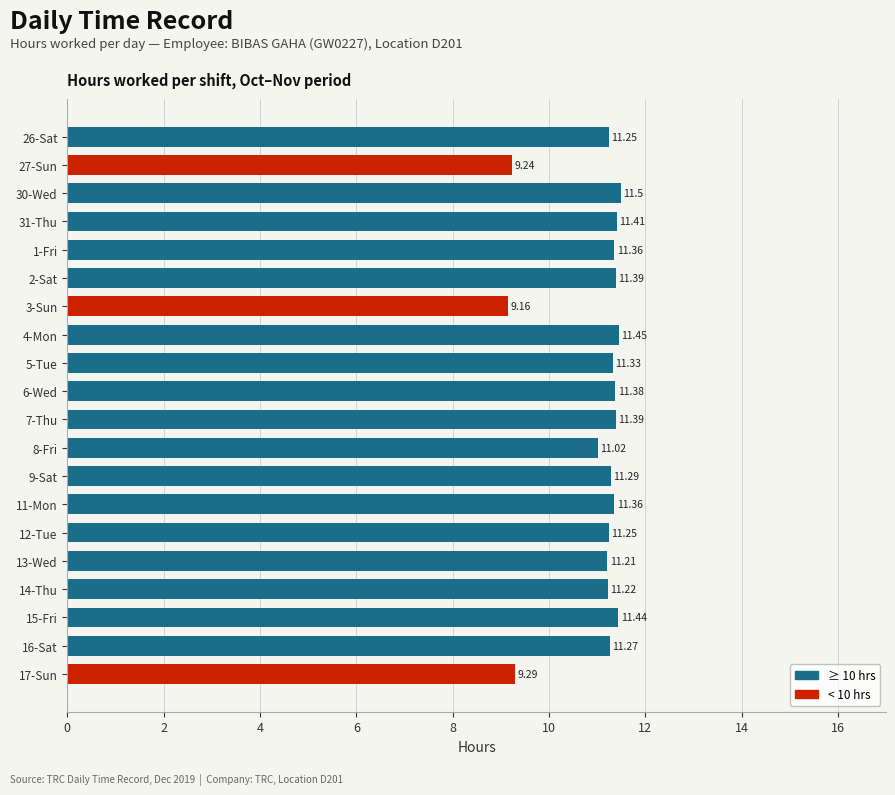

What is the maximum value shown in the chart?

11.5